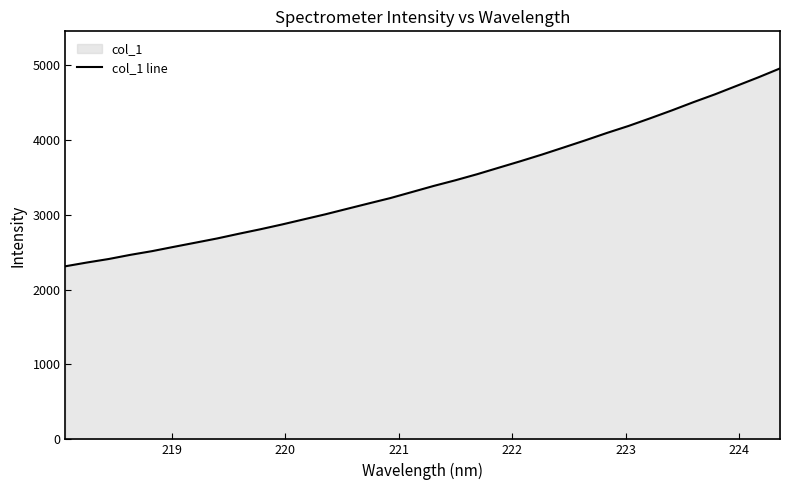

What is the difference between the maximum and minimum values?

2641.3